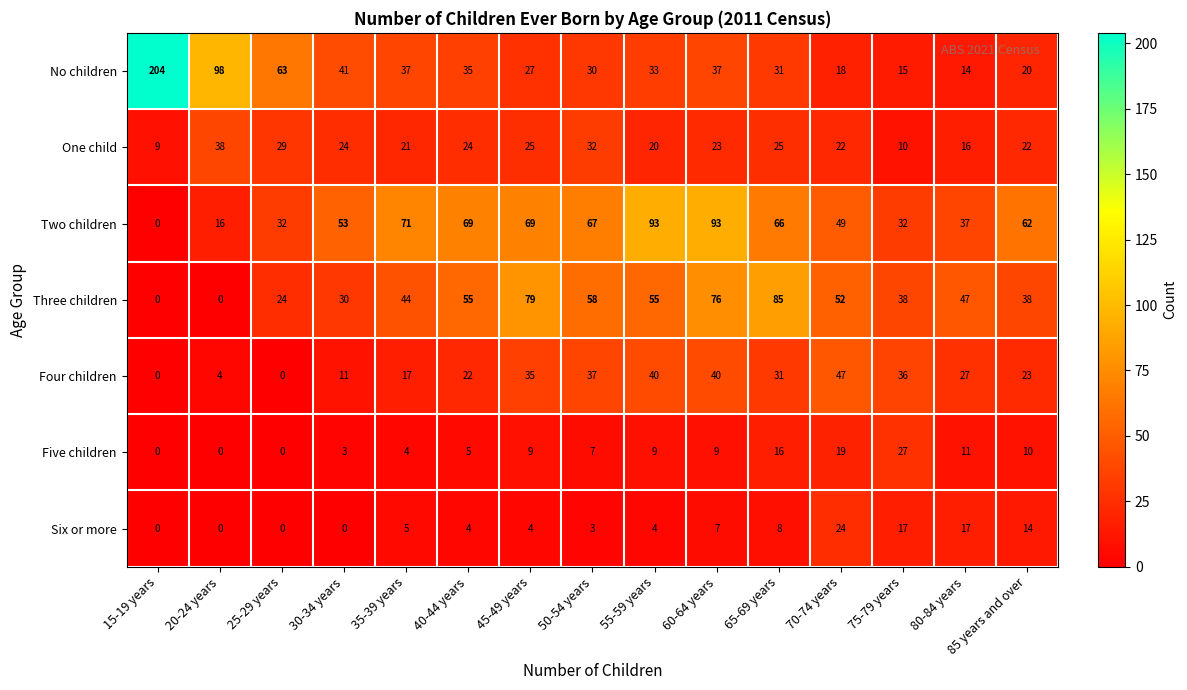

What is the average value of the Four children series?

25